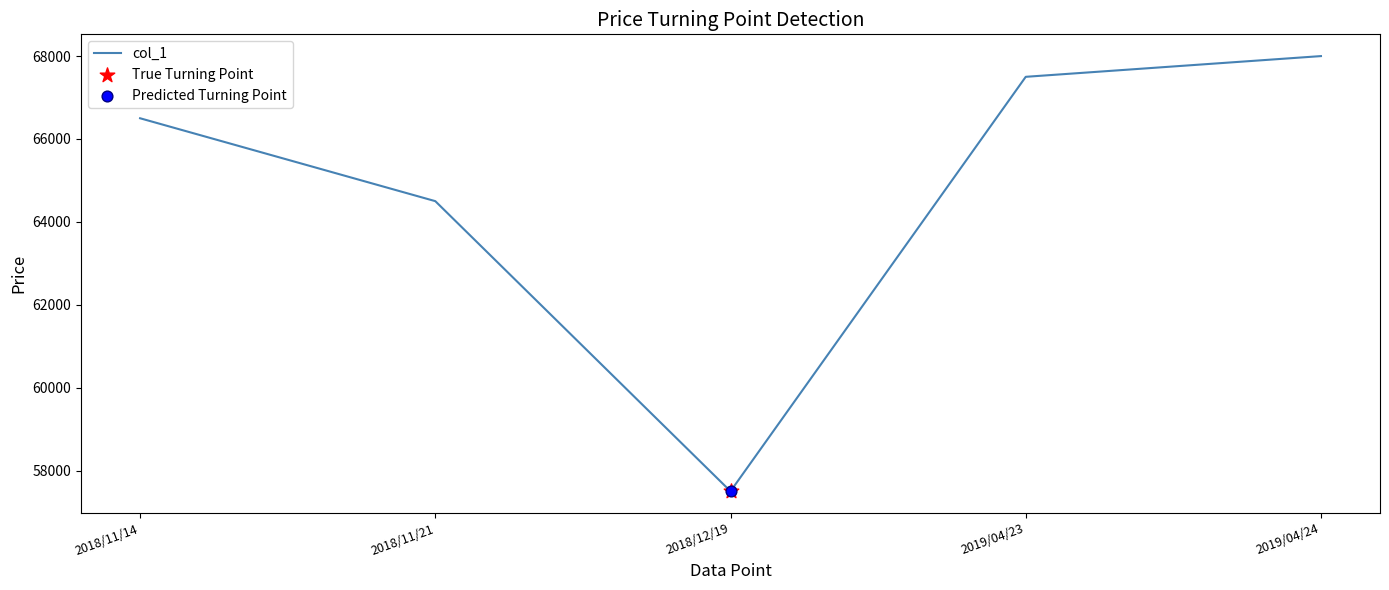

What is the ratio of the value at 2018/12/19 to the value at 2018/11/21?

0.9